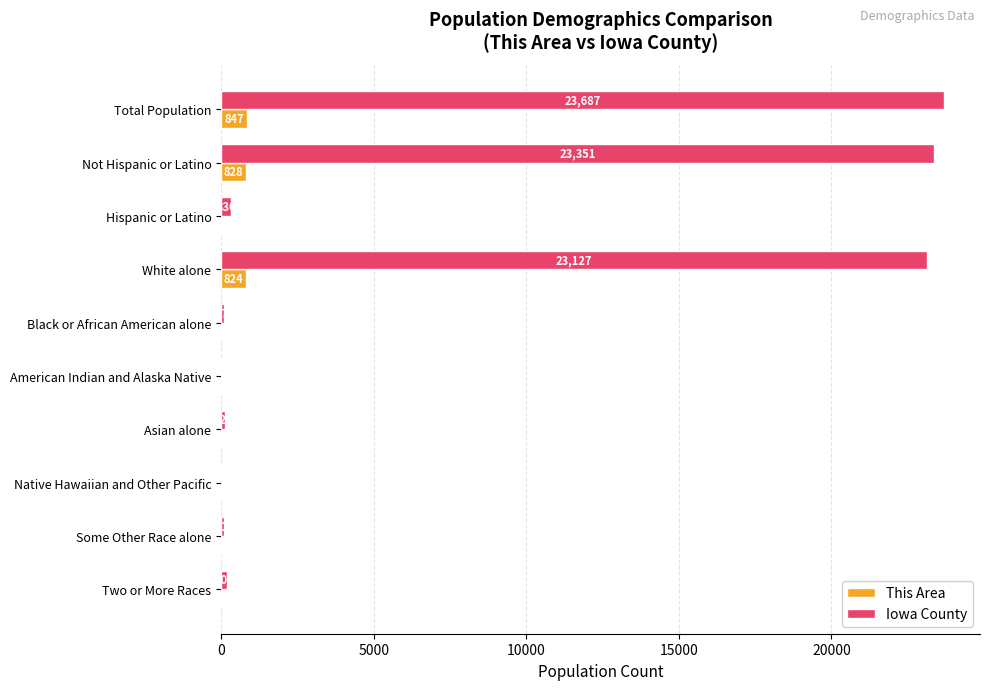

What is the sum of all This Area values?

2541